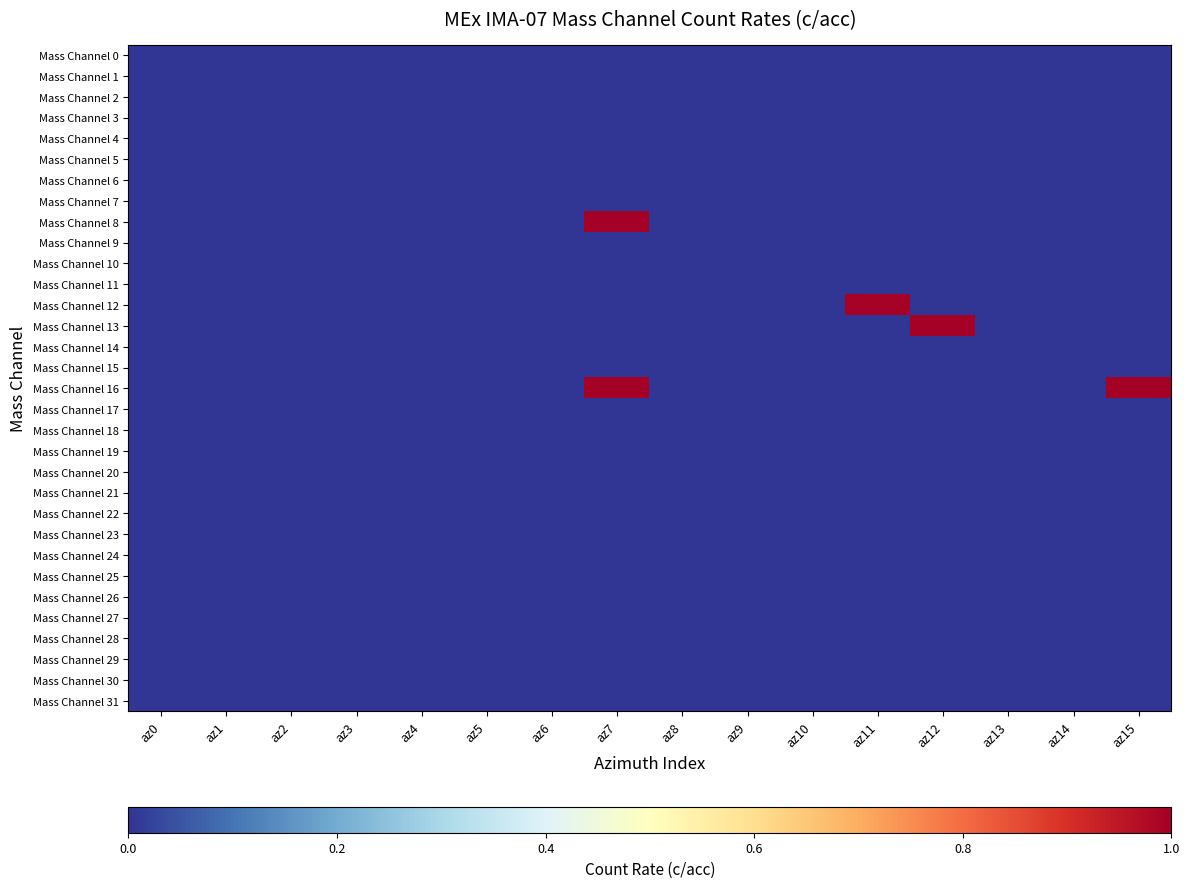

Rank the series at az14 from highest to lowest value.

Mass Channel 0, Mass Channel 1, Mass Channel 2, Mass Channel 3, Mass Channel 4, Mass Channel 5, Mass Channel 6, Mass Channel 7, Mass Channel 8, Mass Channel 9, Mass Channel 10, Mass Channel 11, Mass Channel 12, Mass Channel 13, Mass Channel 14, Mass Channel 15, Mass Channel 16, Mass Channel 17, Mass Channel 18, Mass Channel 19, Mass Channel 20, Mass Channel 21, Mass Channel 22, Mass Channel 23, Mass Channel 24, Mass Channel 25, Mass Channel 26, Mass Channel 27, Mass Channel 28, Mass Channel 29, Mass Channel 30, Mass Channel 31